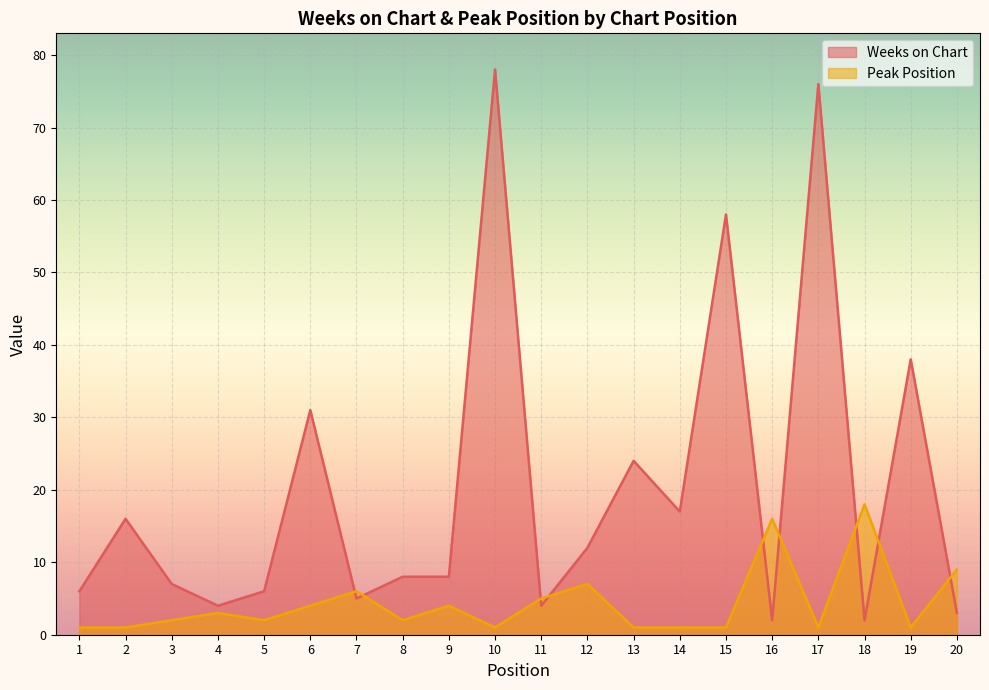

How many interior local valleys does the Peak Position series have?

5